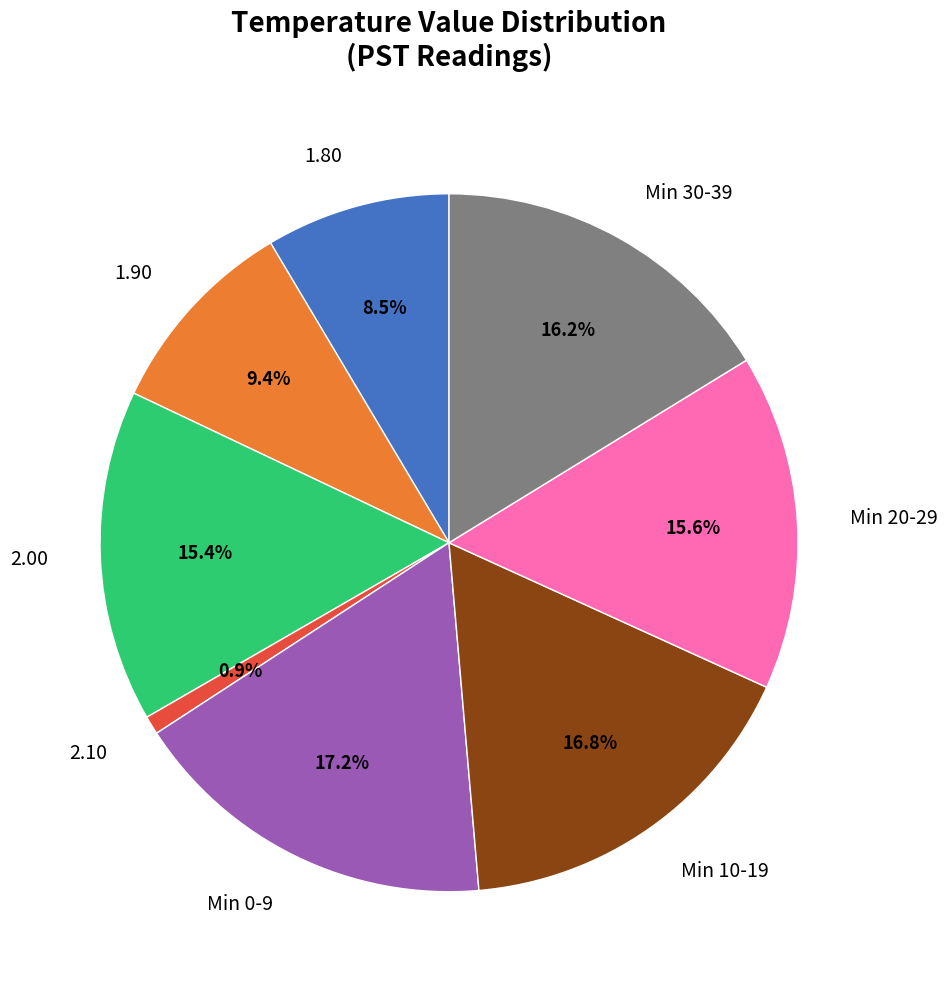

Does any single category account for the majority?

No